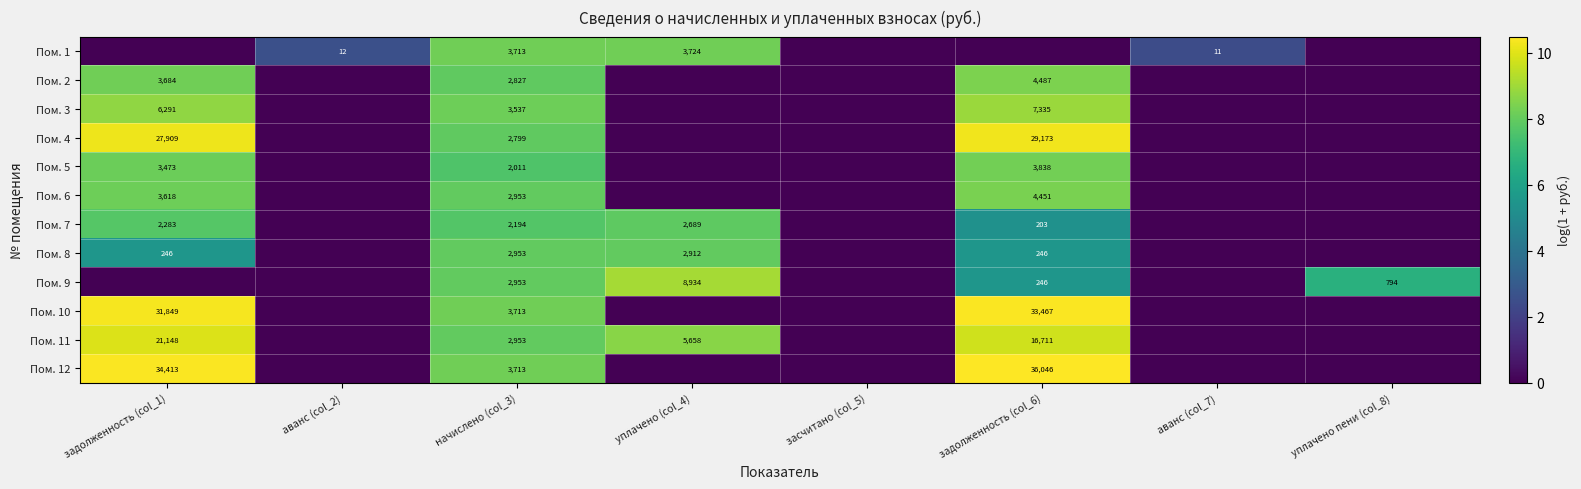

True or false: Пом. 10 has a value of 5360 at начислено (col_3).

False